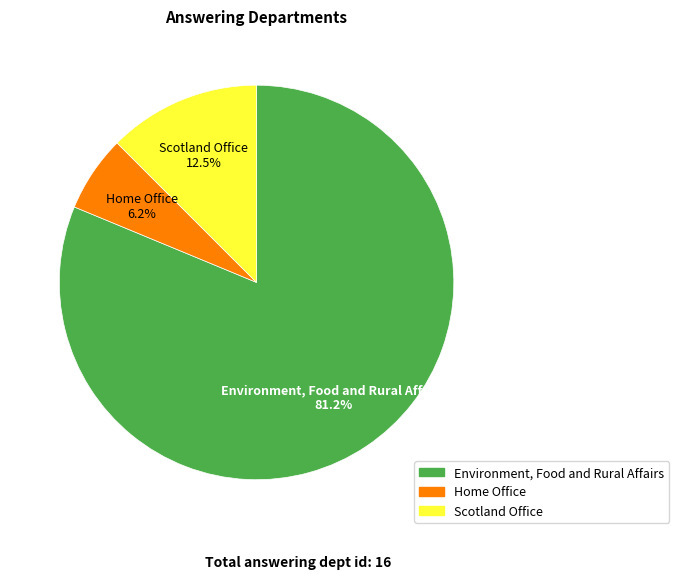

How many slices are in this pie chart?

3